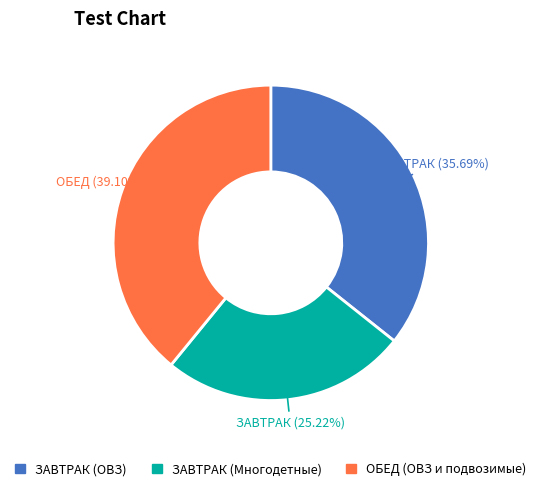

Is there any slice that represents more than half of the pie?

No